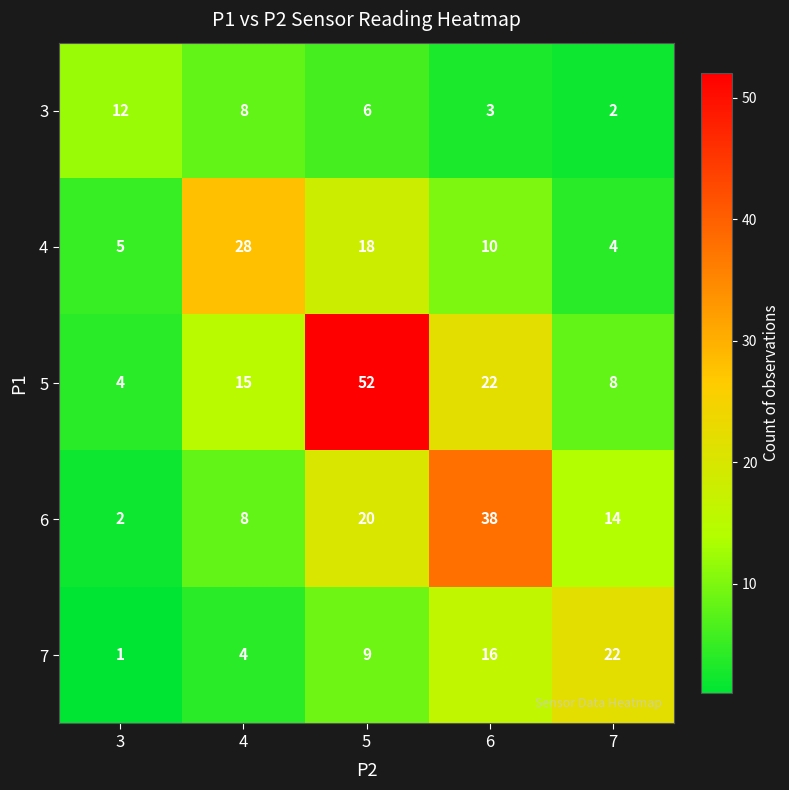

Where does the 4 series first go above 10?

4